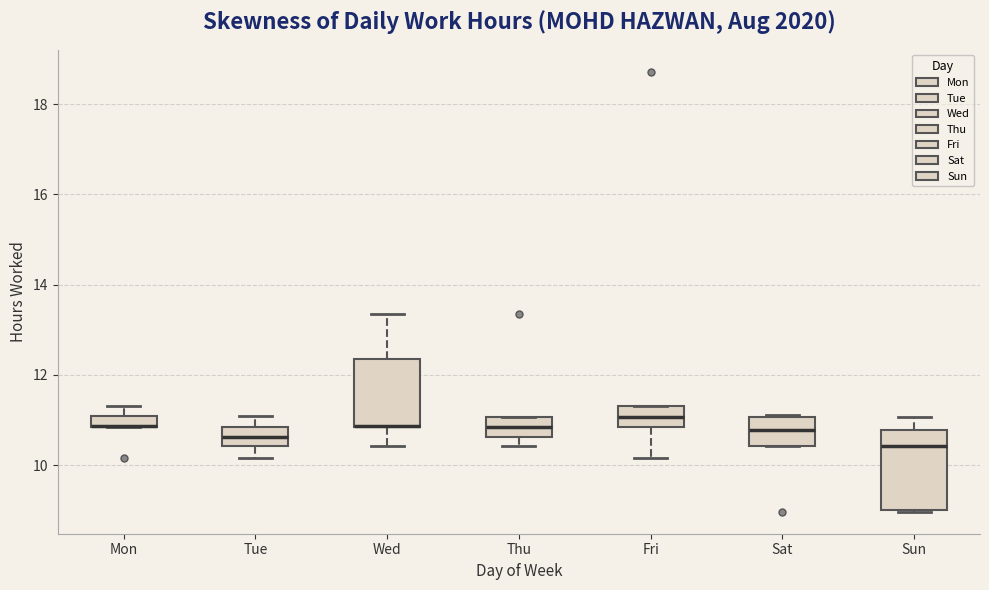

Where is the upper edge of the box for Fri on the y-axis? The values are not printed on the chart, so give them approximately, as read against the axis.

11.4